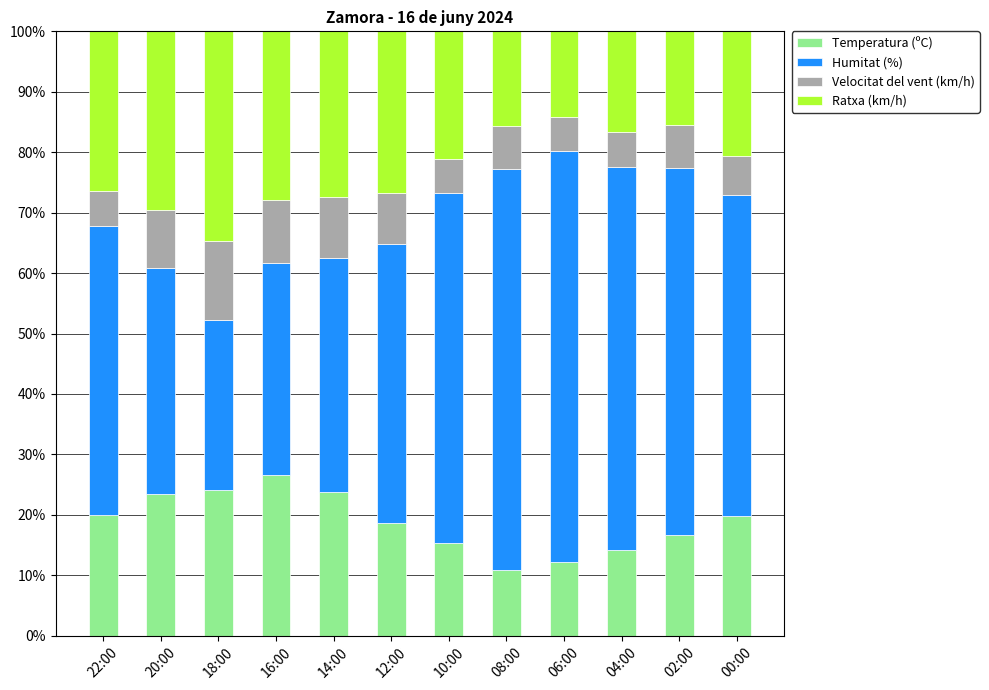

What is the difference between the maximum and second lowest values in the Temperatura (ºC) series?

14.4